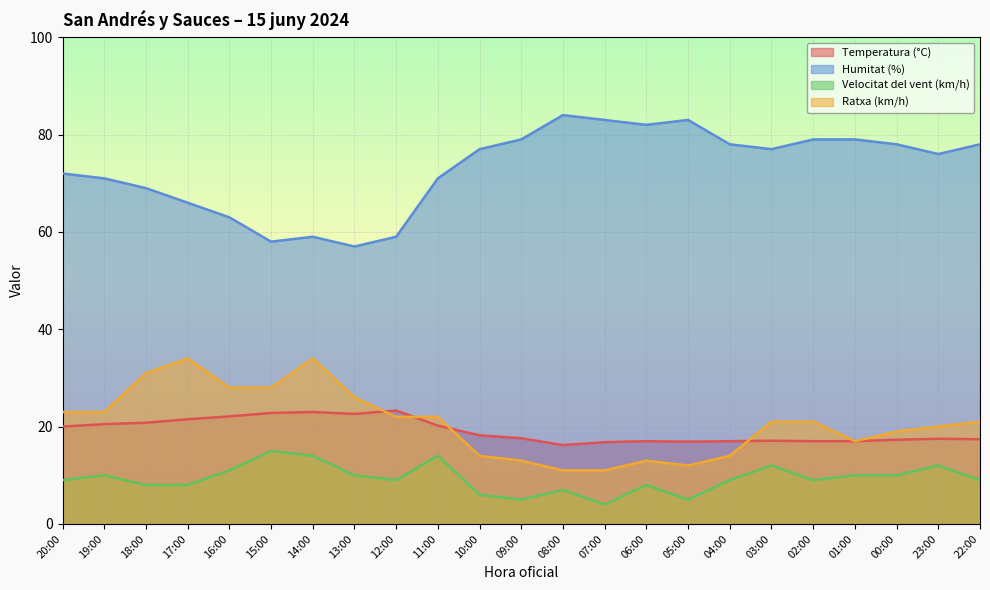

Reading left to right, list all the values displayed in this chart.

Temperatura (°C): 20.0	20.5	20.8	21.5	22.1	22.8	23.0	22.6	23.3	20.2	18.2	17.6	16.2	16.8	17.0	16.9	17.0	17.1	17.0	17.0	17.3	17.5	17.4
Humitat (%): 72.0	71.0	69.0	66.0	63.0	58.0	59.0	57.0	59.0	71.0	77.0	79.0	84.0	83.0	82.0	83.0	78.0	77.0	79.0	79.0	78.0	76.0	78.0
Velocitat del vent (km/h): 9.0	10.0	8.0	8.0	11.0	15.0	14.0	10.0	9.0	14.0	6.0	5.0	7.0	4.0	8.0	5.0	9.0	12.0	9.0	10.0	10.0	12.0	9.0
Ratxa (km/h): 23.0	23.0	31.0	34.0	28.0	28.0	34.0	26.0	22.0	22.0	14.0	13.0	11.0	11.0	13.0	12.0	14.0	21.0	21.0	17.0	19.0	20.0	21.0